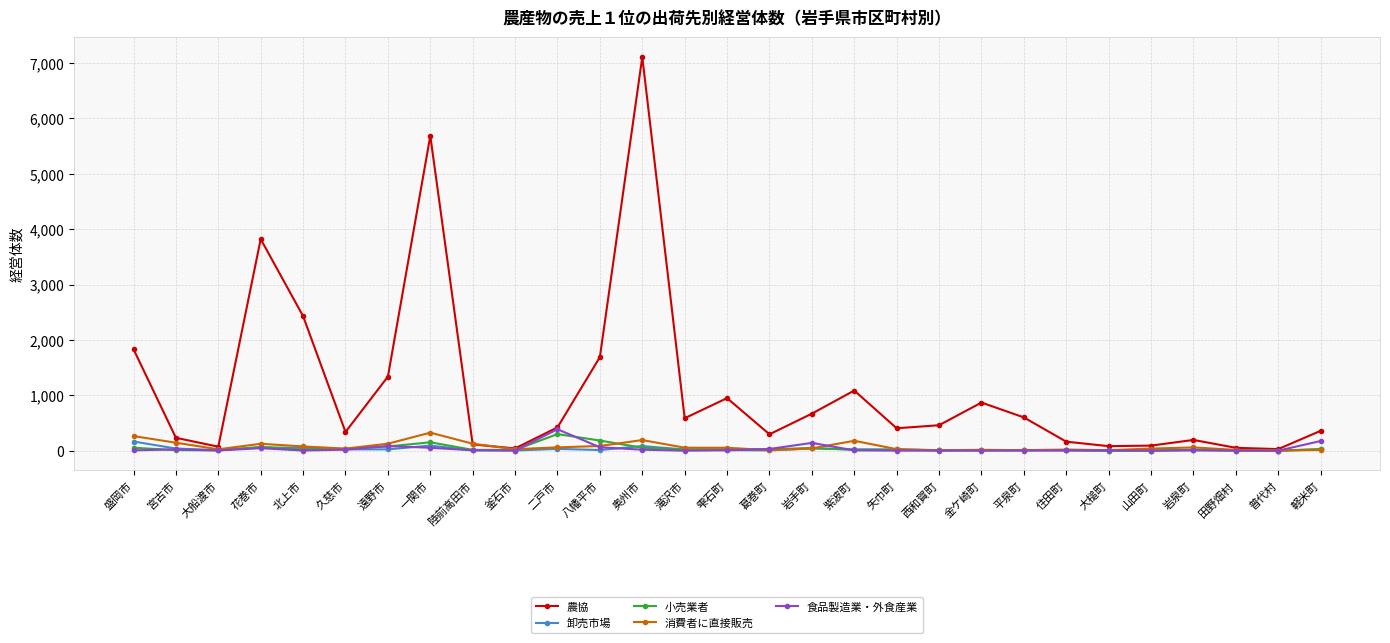

What is the approximate value of 小売業者 at 滝沢市, to the nearest 5?

20